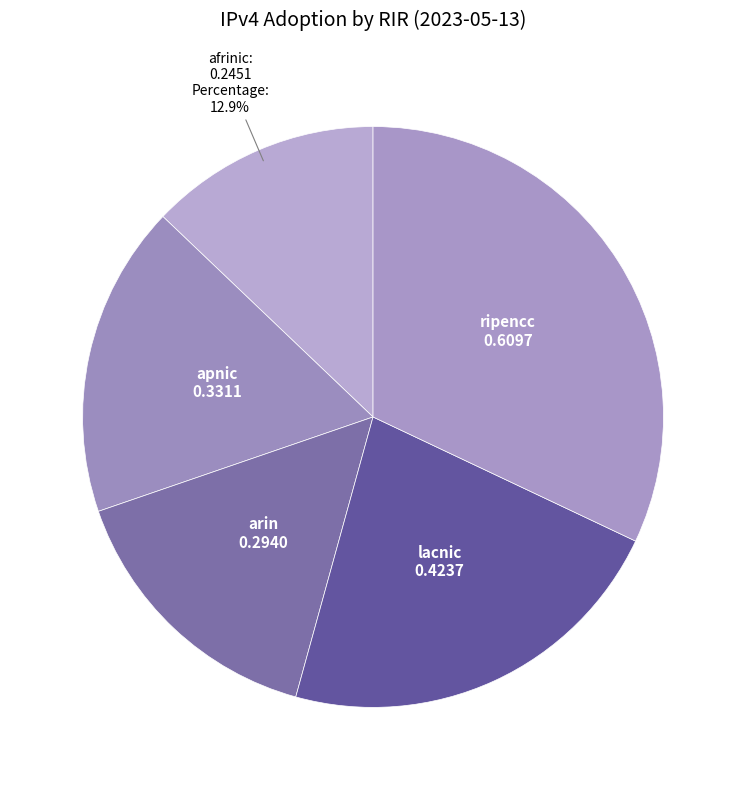

What is the smallest slice in the pie chart?

afrinic